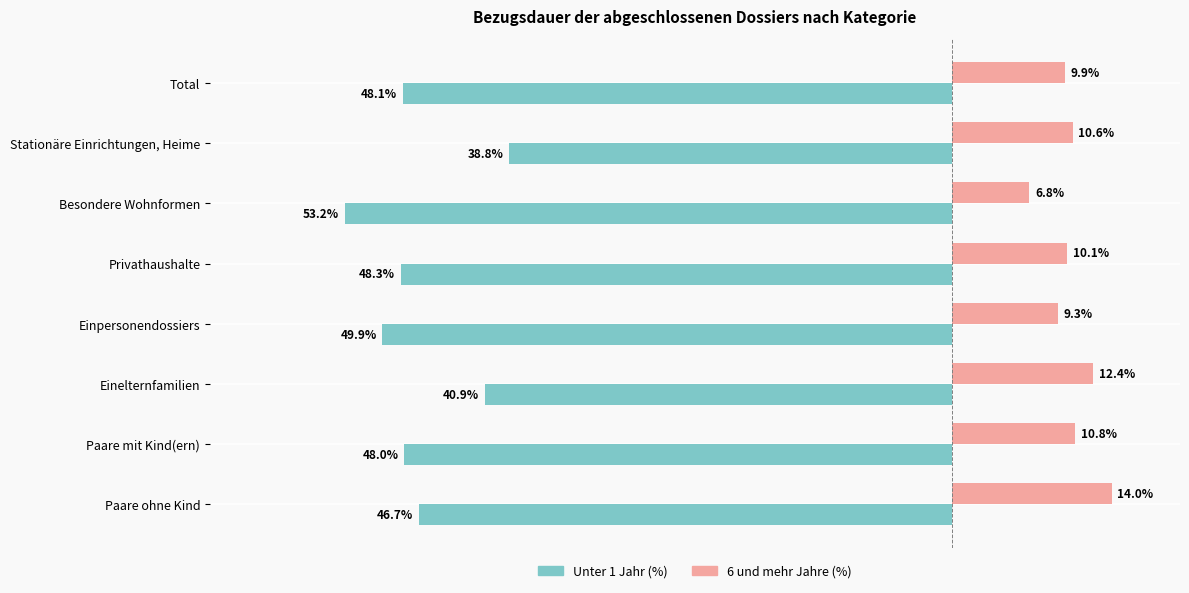

What are all the series names shown in the legend?

Unter 1 Jahr (%), 6 und mehr Jahre (%)